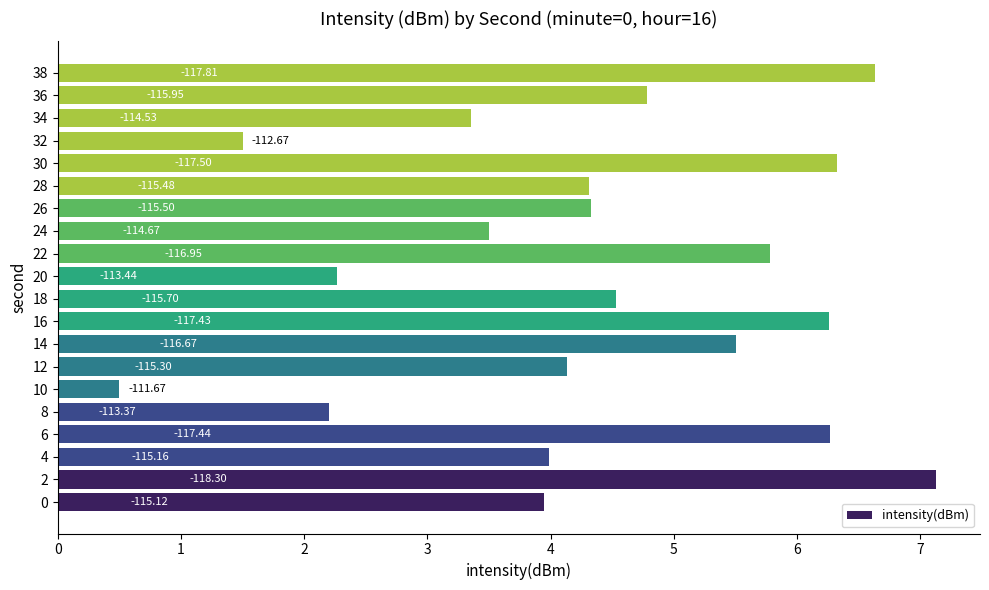

Does the chart contain any negative values?

No